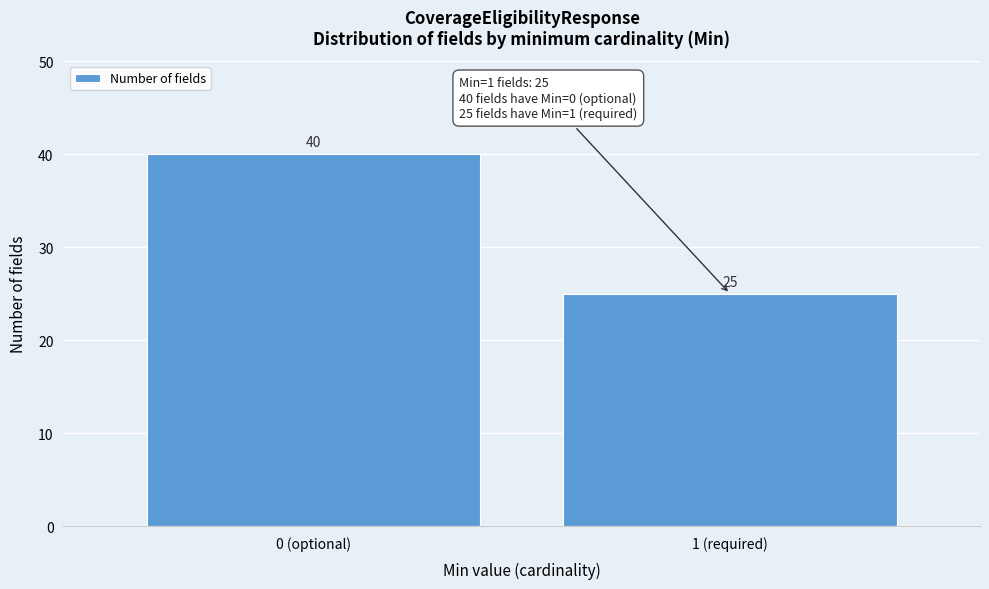

Reading right to left, list all the values displayed in this chart.

1 (required)=25	0 (optional)=40